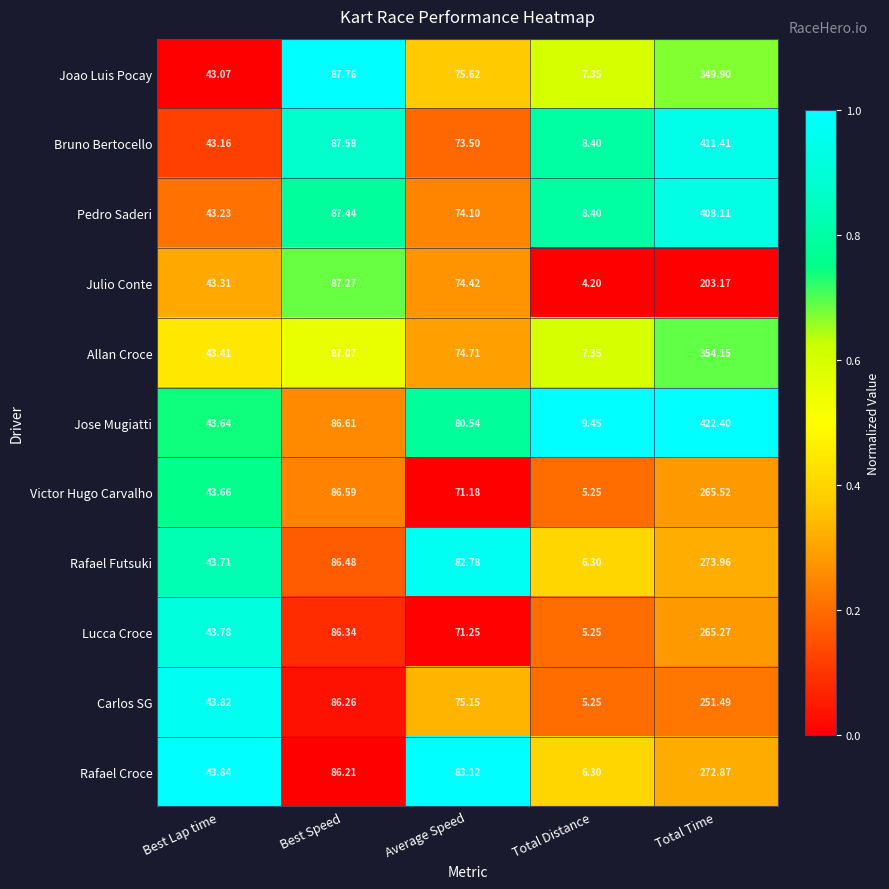

At which label is Julio Conte closest to 103?

Best Speed